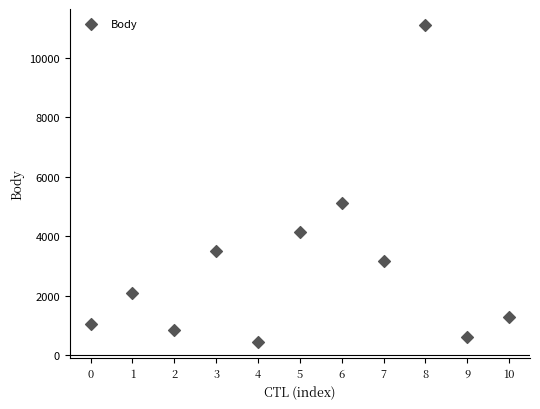

What is the average Y value?

3032